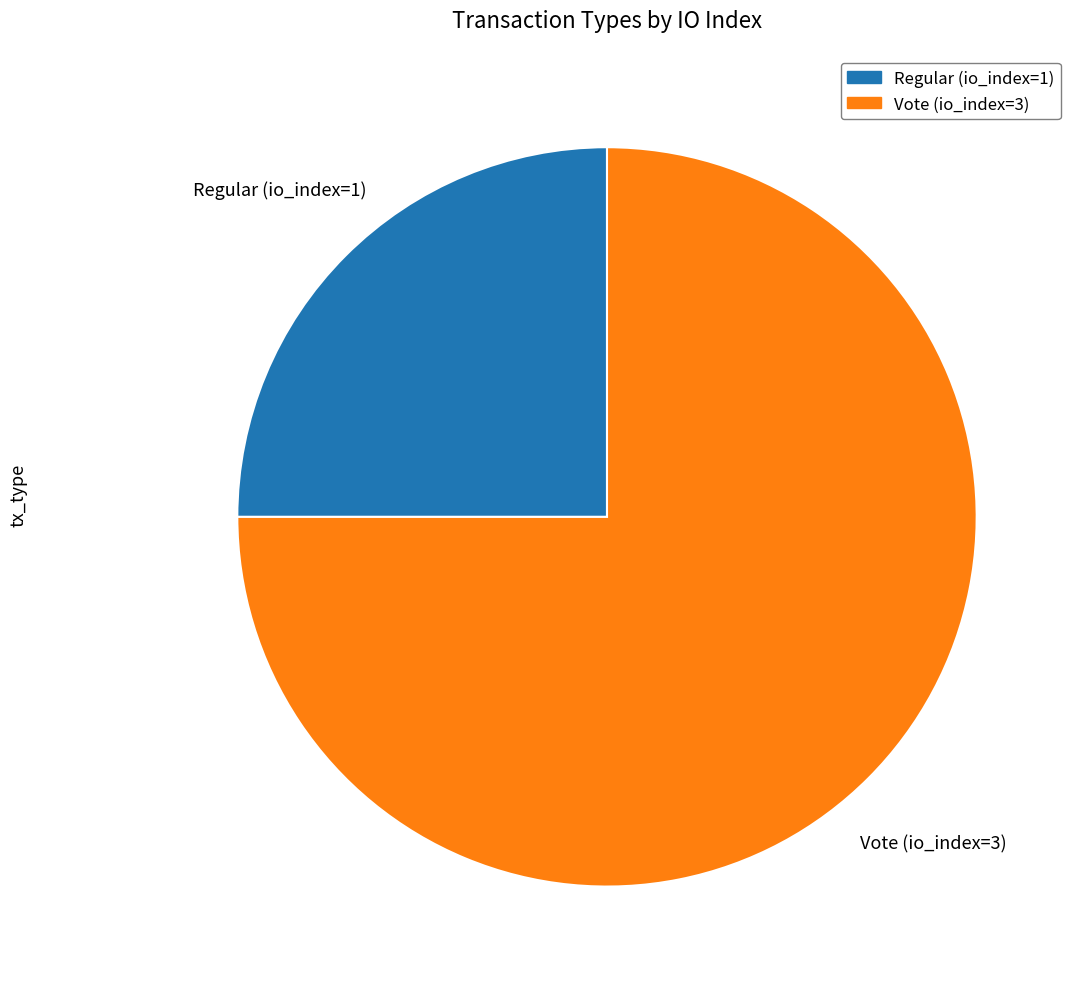

Which has a higher value, Regular (io_index=1) or Vote (io_index=3)?

Vote (io_index=3)